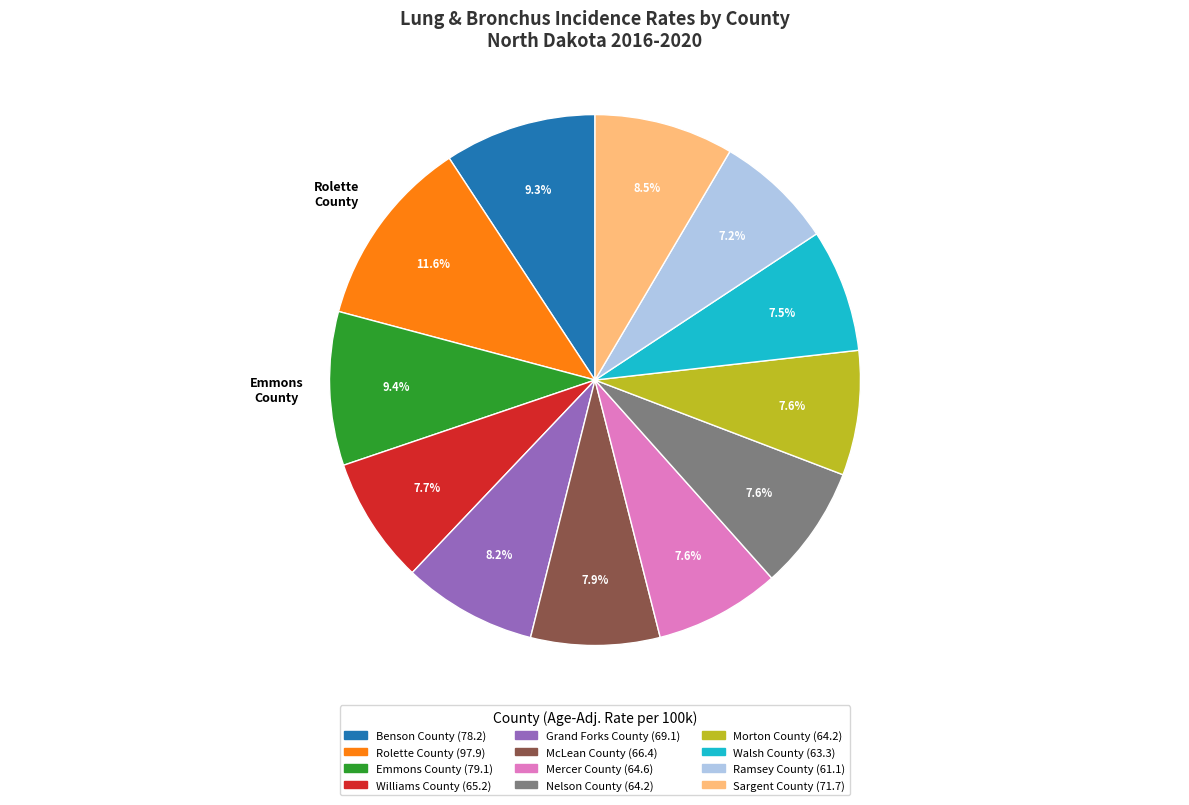

Count the number of slices in the pie.

12